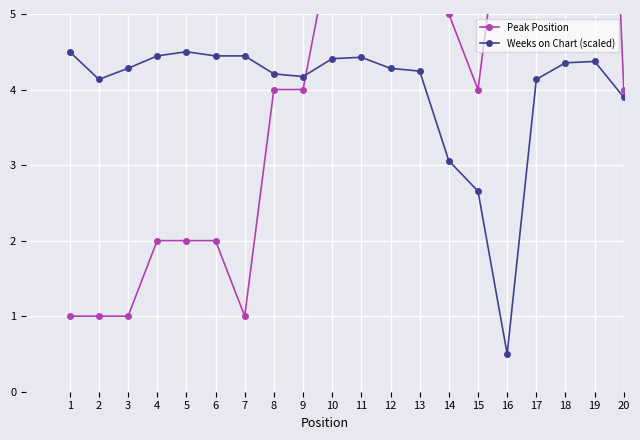

Where is the first local maximum for Weeks on Chart (scaled)?

5